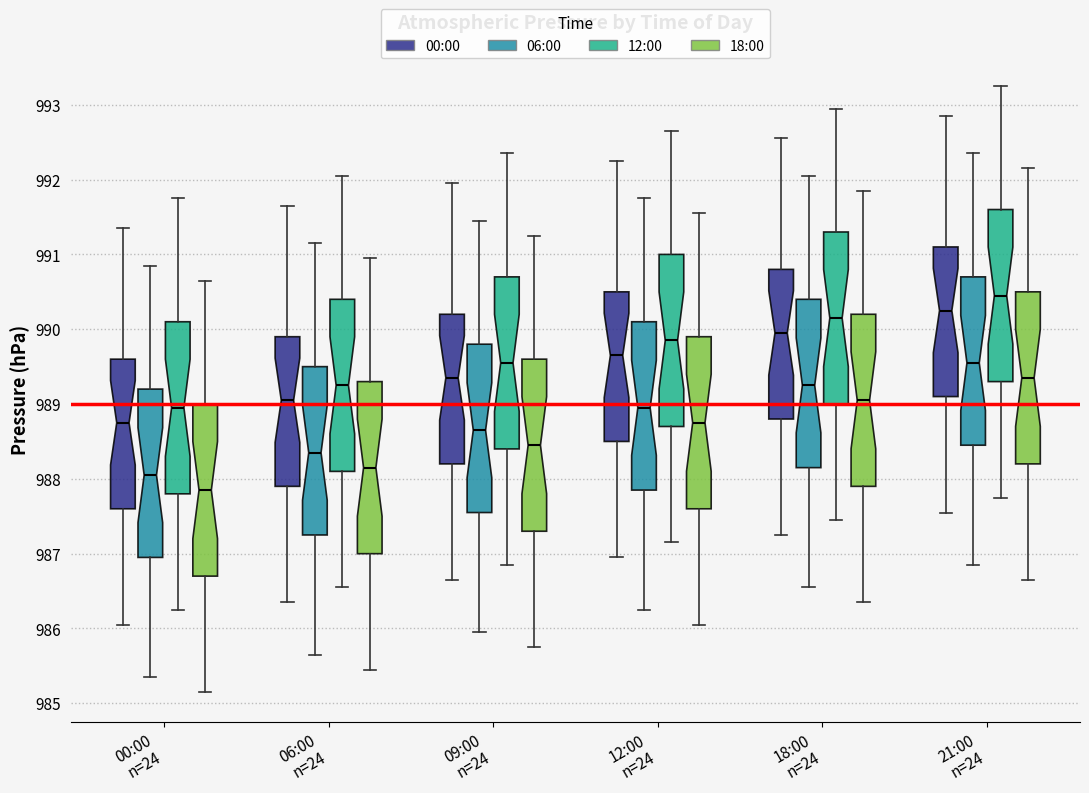

Reading left to right, transcribe this box plot: for each box, give where its median line is, the range the box spans, and where its two whiskers end, as read against the y-axis. The values are not printed on the chart, so give them approximately, as read against the axis.

00:00 n=24 (00:00): median 988.8, box 987.6 to 989.6, whiskers 986.1 to 991.4
00:00 n=24 (06:00): median 988.1, box 987.0 to 989.2, whiskers 985.4 to 990.9
00:00 n=24 (12:00): median 989.0, box 987.8 to 990.1, whiskers 986.3 to 991.8
00:00 n=24 (18:00): median 987.9, box 986.7 to 989.0, whiskers 985.2 to 990.7
06:00 n=24 (00:00): median 989.1, box 987.9 to 989.9, whiskers 986.4 to 991.7
06:00 n=24 (06:00): median 988.4, box 987.3 to 989.5, whiskers 985.7 to 991.2
06:00 n=24 (12:00): median 989.3, box 988.1 to 990.4, whiskers 986.6 to 992.1
06:00 n=24 (18:00): median 988.2, box 987.0 to 989.3, whiskers 985.5 to 991.0
09:00 n=24 (00:00): median 989.4, box 988.2 to 990.2, whiskers 986.7 to 992.0
09:00 n=24 (06:00): median 988.7, box 987.6 to 989.8, whiskers 986.0 to 991.5
09:00 n=24 (12:00): median 989.6, box 988.4 to 990.7, whiskers 986.9 to 992.4
09:00 n=24 (18:00): median 988.5, box 987.3 to 989.6, whiskers 985.8 to 991.3
12:00 n=24 (00:00): median 989.7, box 988.5 to 990.5, whiskers 987.0 to 992.3
12:00 n=24 (06:00): median 989.0, box 987.9 to 990.1, whiskers 986.3 to 991.8
12:00 n=24 (12:00): median 989.9, box 988.7 to 991.0, whiskers 987.2 to 992.7
12:00 n=24 (18:00): median 988.8, box 987.6 to 989.9, whiskers 986.1 to 991.6
18:00 n=24 (00:00): median 990.0, box 988.8 to 990.8, whiskers 987.3 to 992.6
18:00 n=24 (06:00): median 989.3, box 988.2 to 990.4, whiskers 986.6 to 992.1
18:00 n=24 (12:00): median 990.2, box 989.0 to 991.3, whiskers 987.5 to 993.0
18:00 n=24 (18:00): median 989.1, box 987.9 to 990.2, whiskers 986.4 to 991.9
21:00 n=24 (00:00): median 990.3, box 989.1 to 991.1, whiskers 987.6 to 992.9
21:00 n=24 (06:00): median 989.6, box 988.5 to 990.7, whiskers 986.9 to 992.4
21:00 n=24 (12:00): median 990.5, box 989.3 to 991.6, whiskers 987.8 to 993.3
21:00 n=24 (18:00): median 989.4, box 988.2 to 990.5, whiskers 986.7 to 992.2